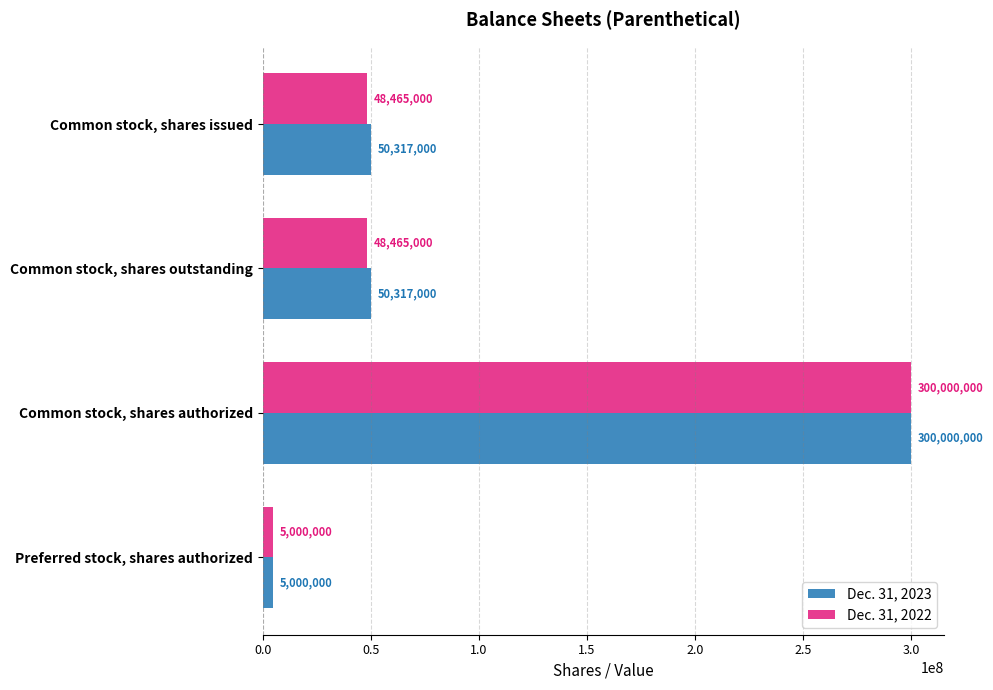

How many data points does each series have?

4